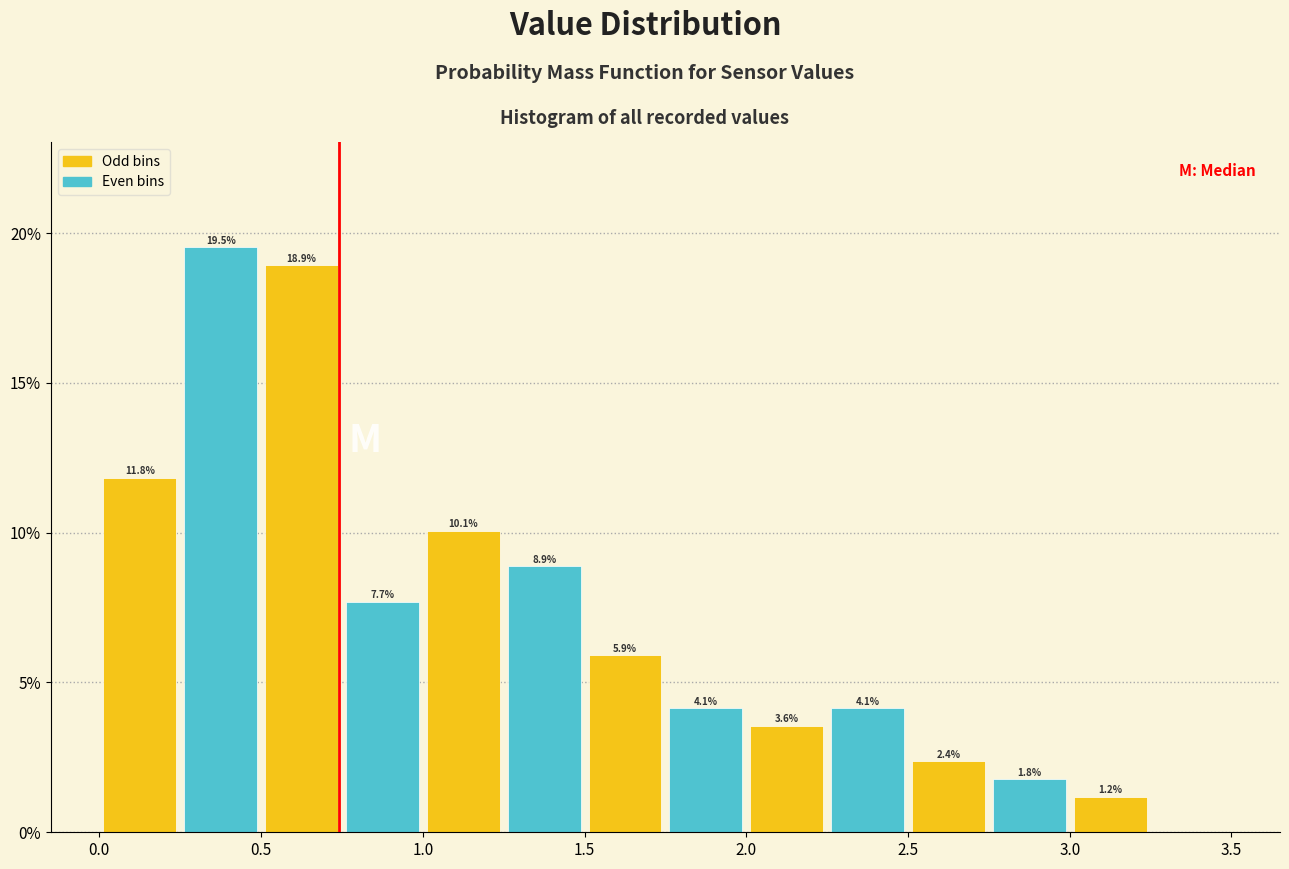

Over which range of the x-axis is the bar tallest?

0.25 to 0.50